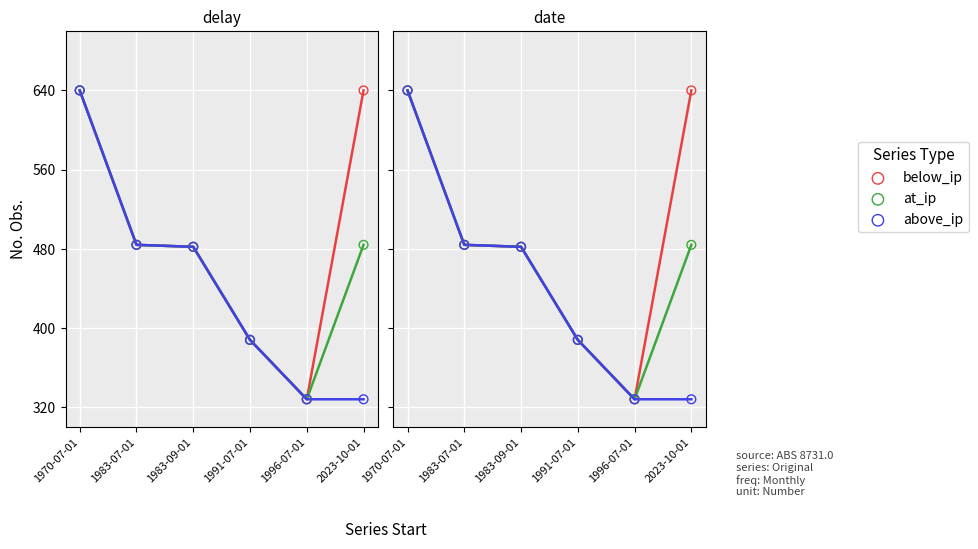

Is the value of below_ip at 1996-07-01 greater than the value of above_ip at 2023-10-01?

No